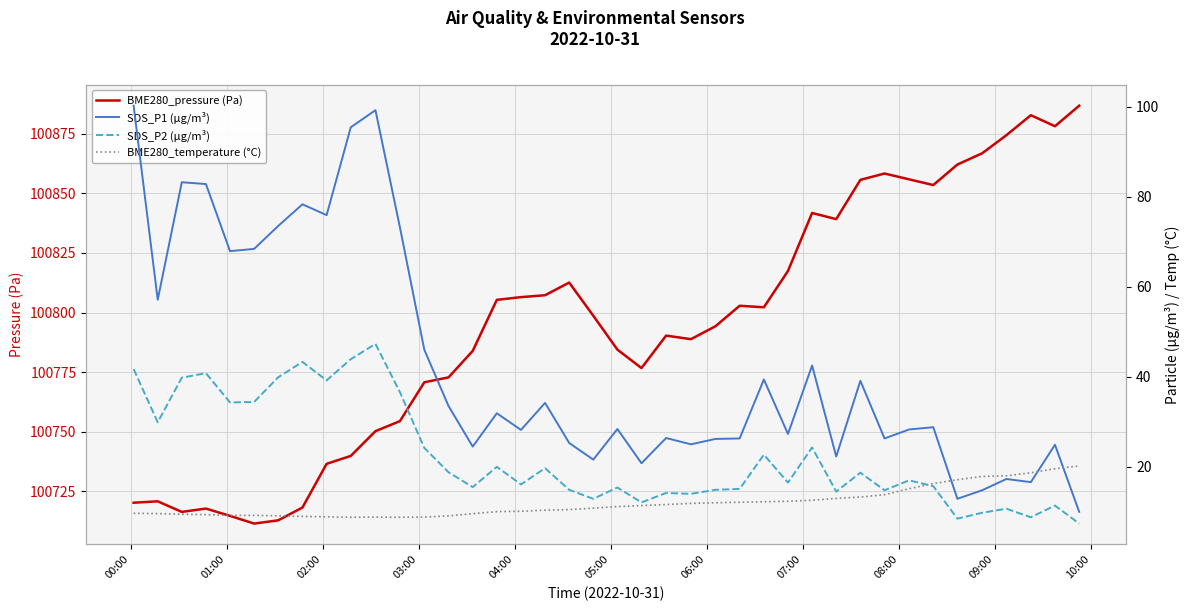

What is the highest value of the BME280_pressure (Pa) series?

100886.8